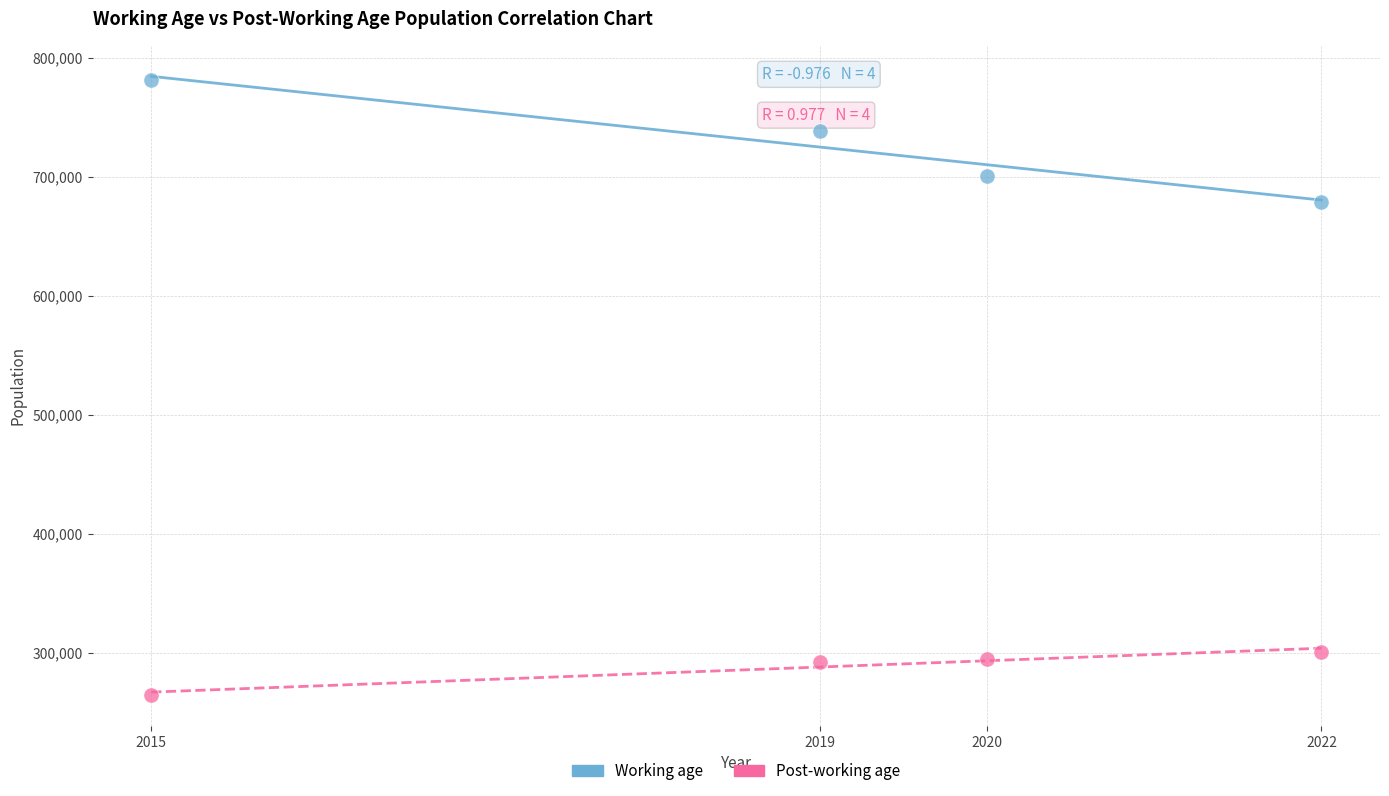

Across all data points, what is the range of Y values (max minus min)?

516274